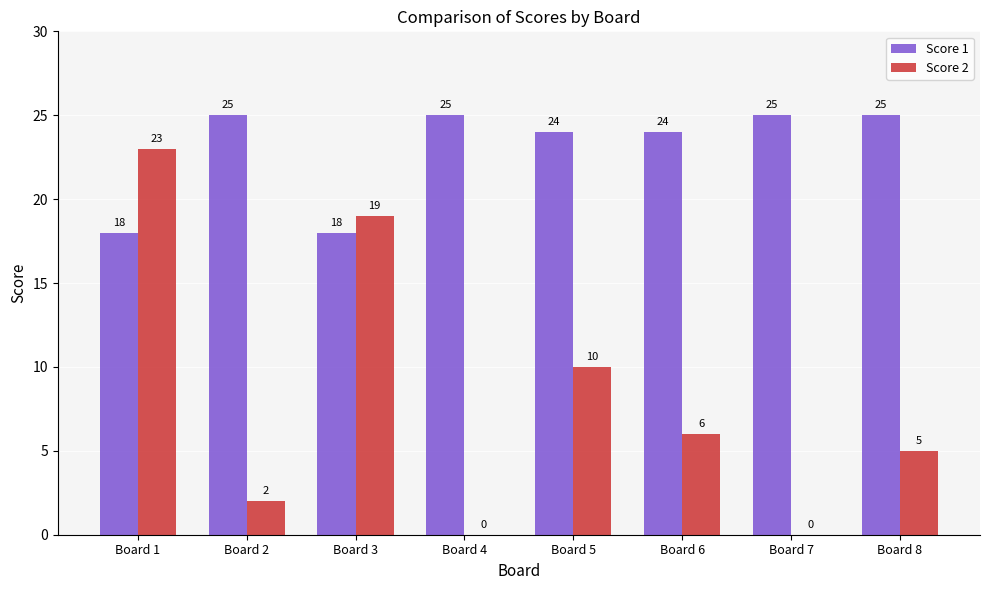

What is the average value of the Score 2 series?

8